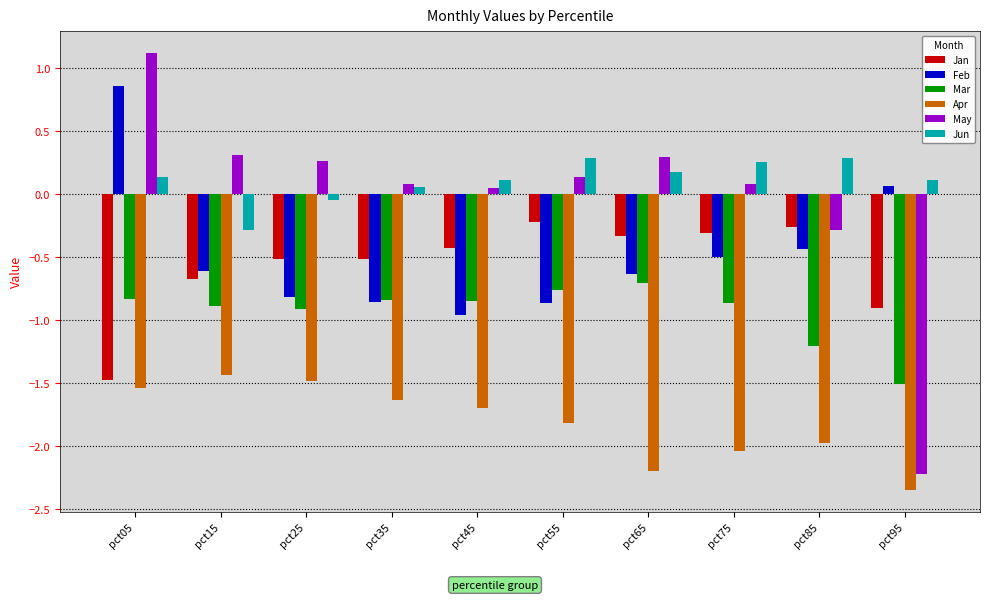

The value of Mar at pct75 is -0.3. True or false?

False